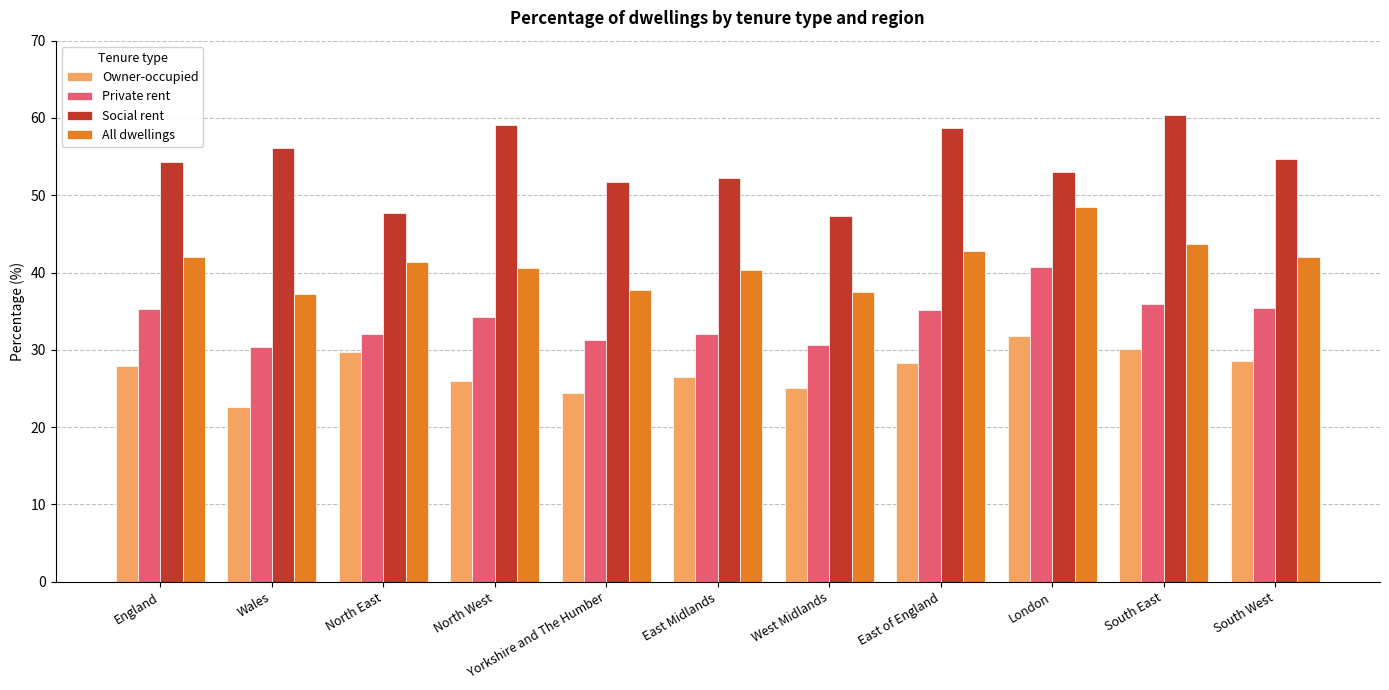

Rank the series by their maximum value, from lowest to highest.

Owner-occupied, Private rent, All dwellings, Social rent